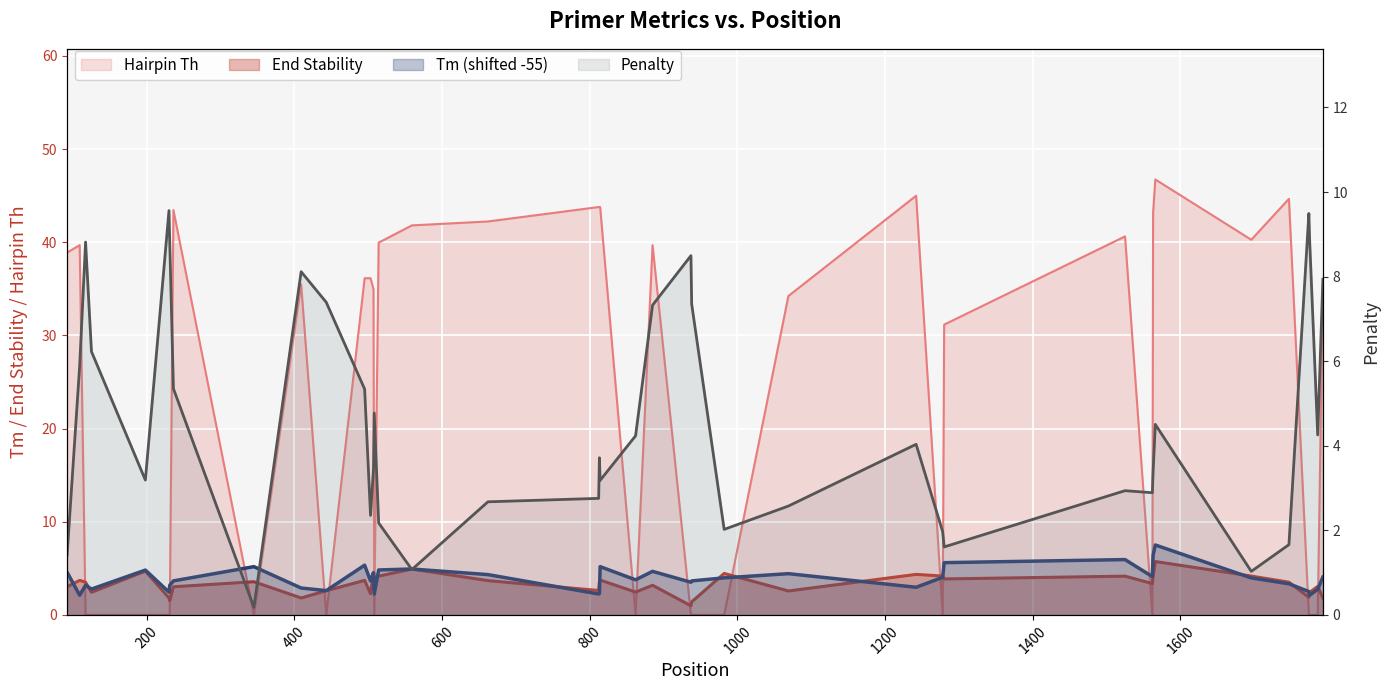

What is the greatest value displayed?

9.6